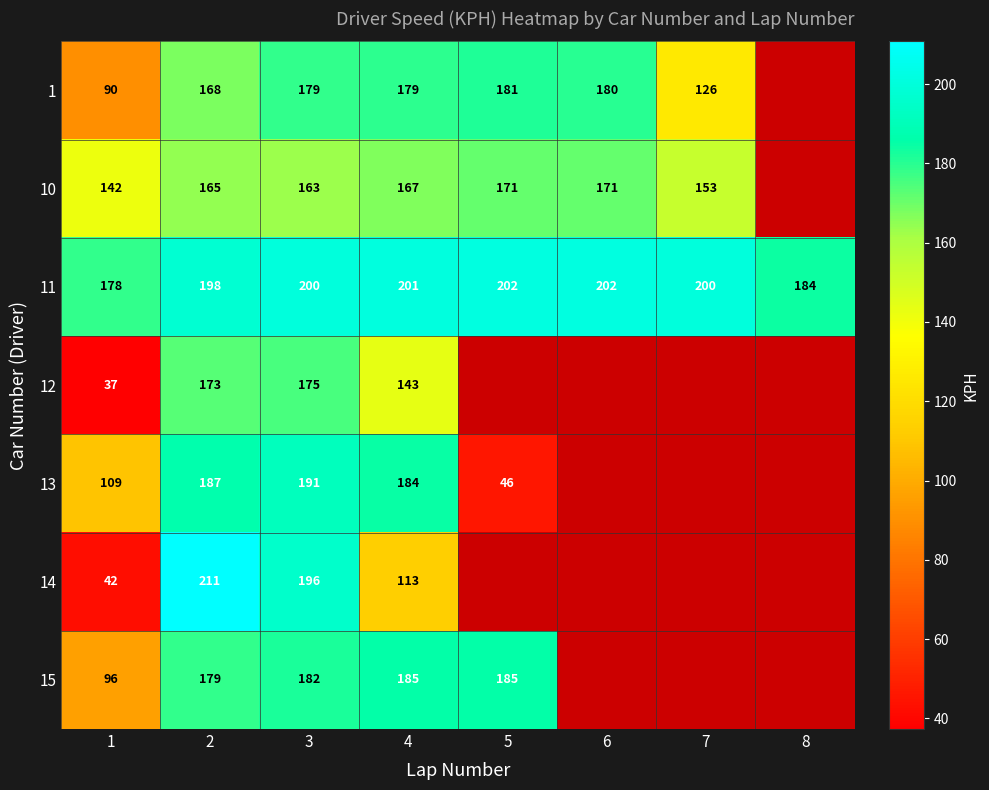

What is the minimum value for 15?

96.0